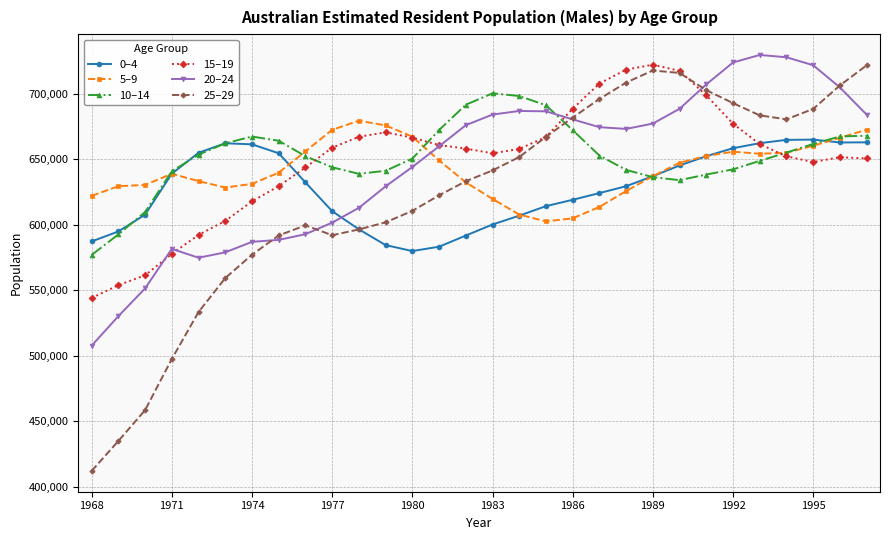

Which series has the widest spread of values?

25–29